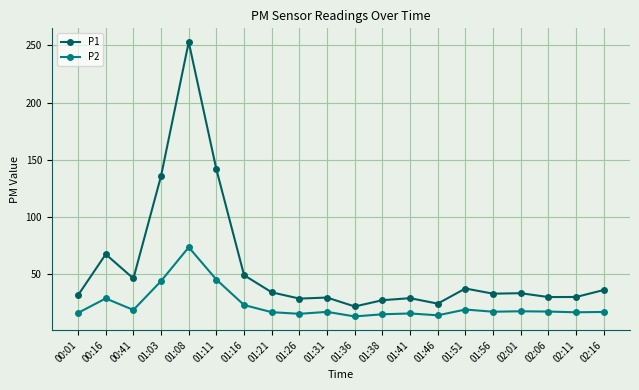

What are all the series names shown in the legend?

P1, P2